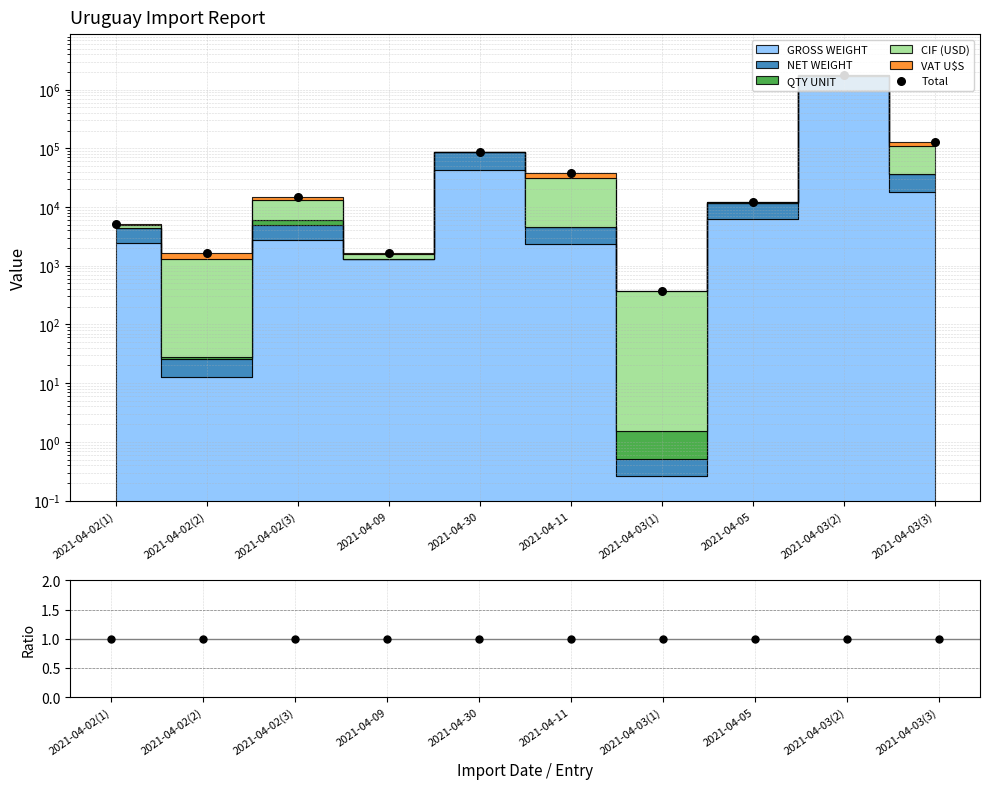

Which series reaches the minimum Y coordinate?

Ratio